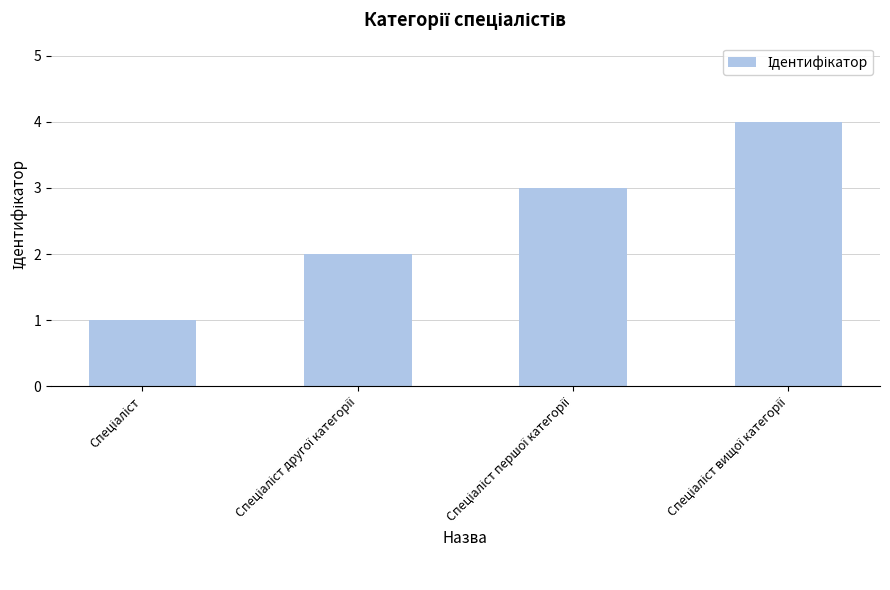

What is the sum of all values?

10